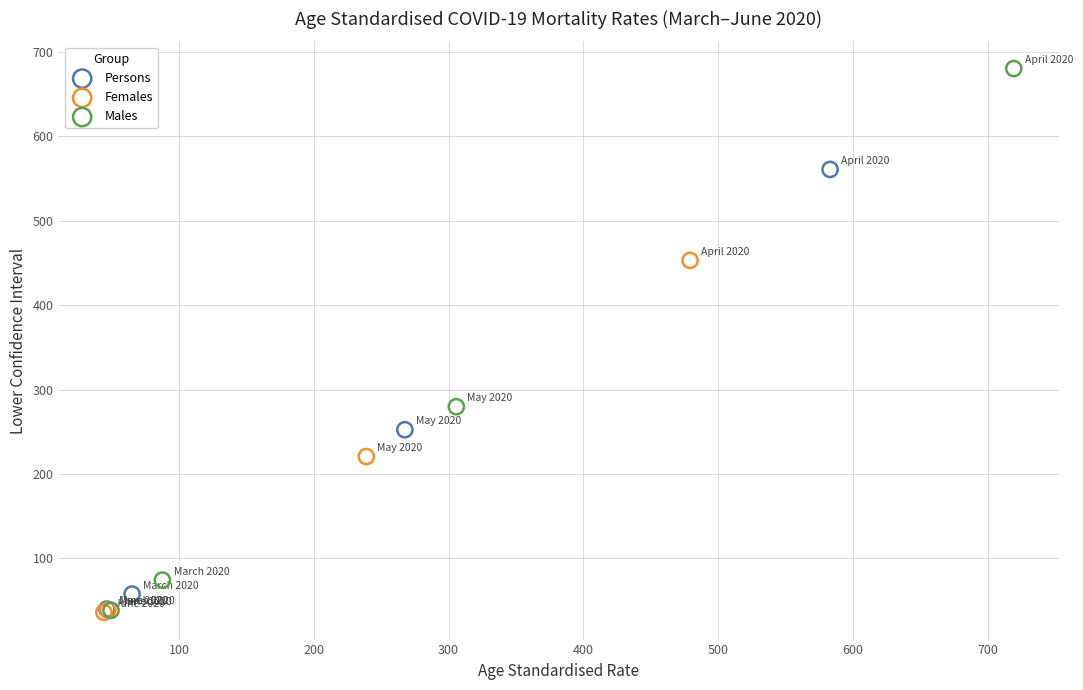

Which series reaches the maximum Y coordinate?

Males